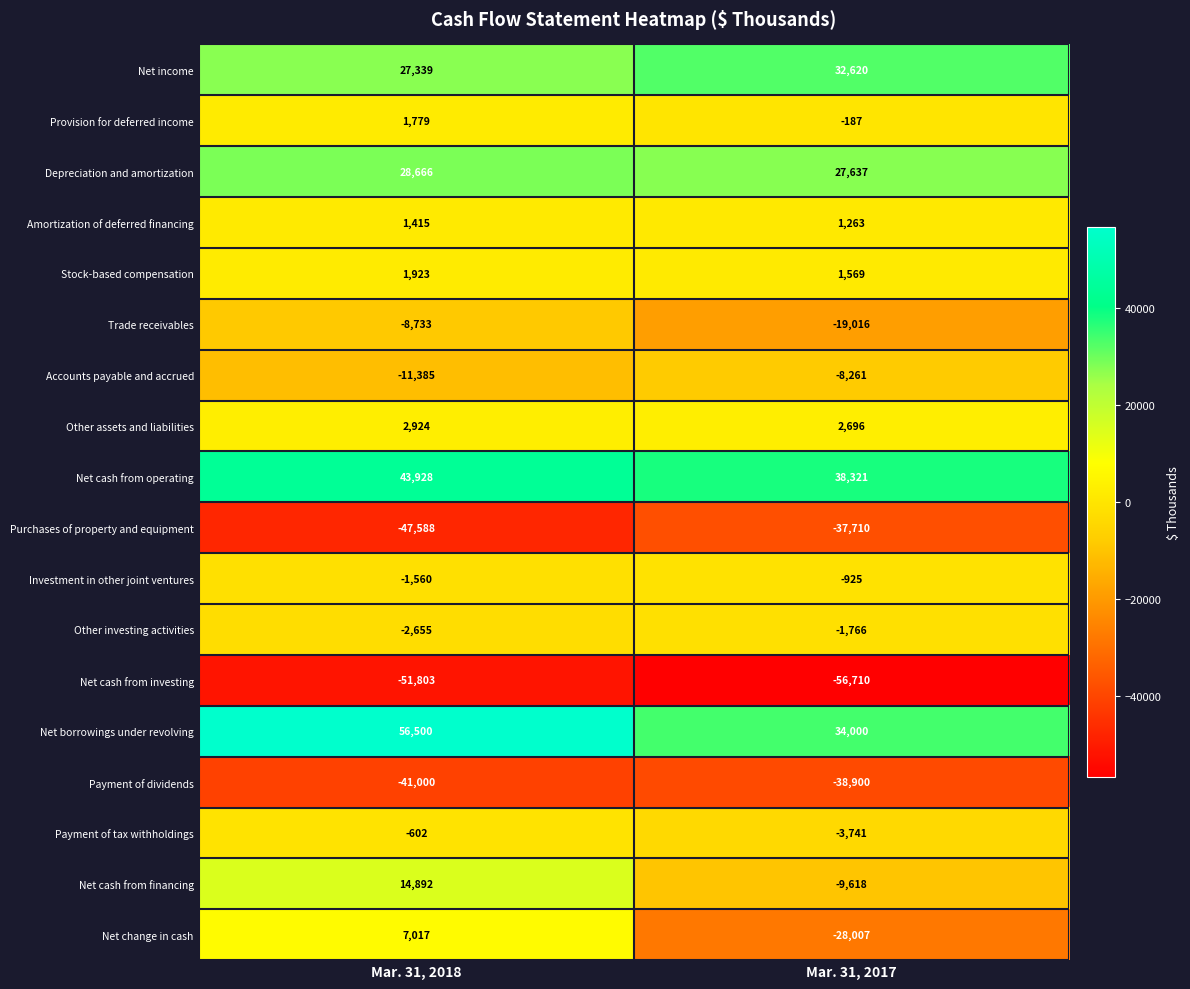

What is the approximate value of Net change in cash at Mar. 31, 2018, to the nearest 50?

7000